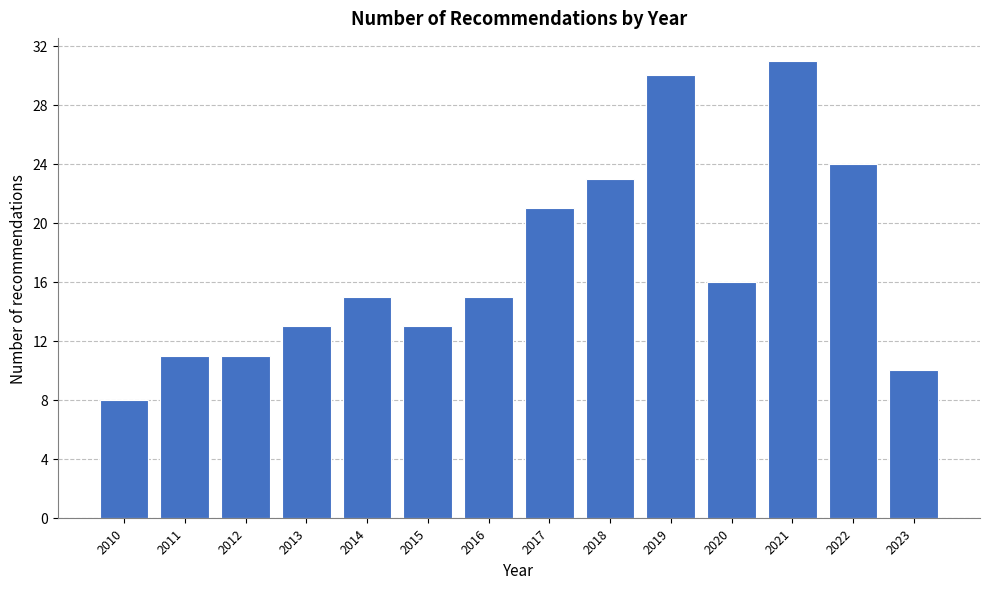

Reading left to right, list all the values displayed in this chart.

2010=8	2011=11	2012=11	2013=13	2014=15	2015=13	2016=15	2017=21	2018=23	2019=30	2020=16	2021=31	2022=24	2023=10